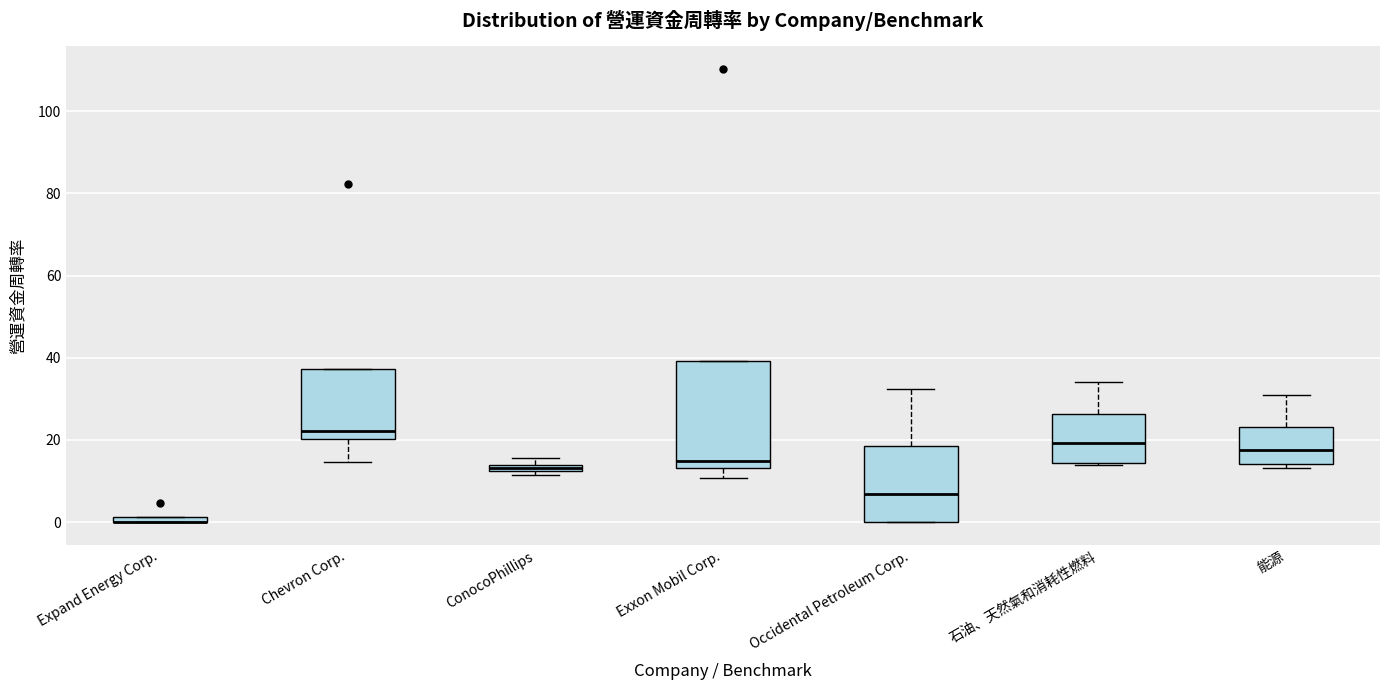

Where is the upper edge of the box for Expand Energy Corp. on the y-axis? The values are not printed on the chart, so give them approximately, as read against the axis.

2